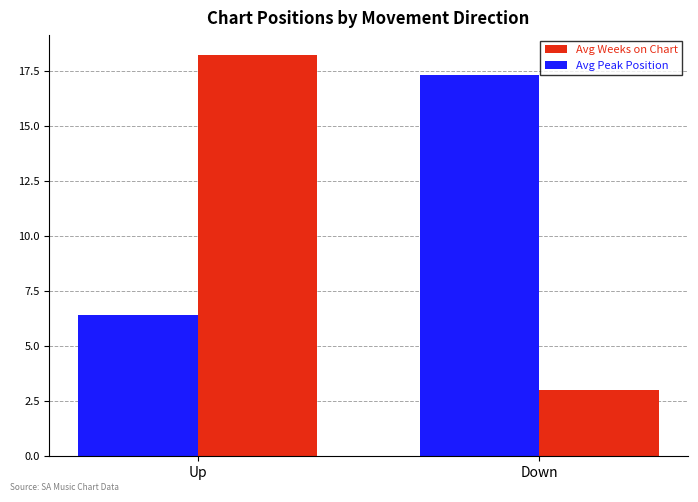

Reading right to left, what are all the values shown in this chart?

Avg Weeks on Chart: Down=3.0	Up=18.2
Avg Peak Position: Down=17.3	Up=6.4